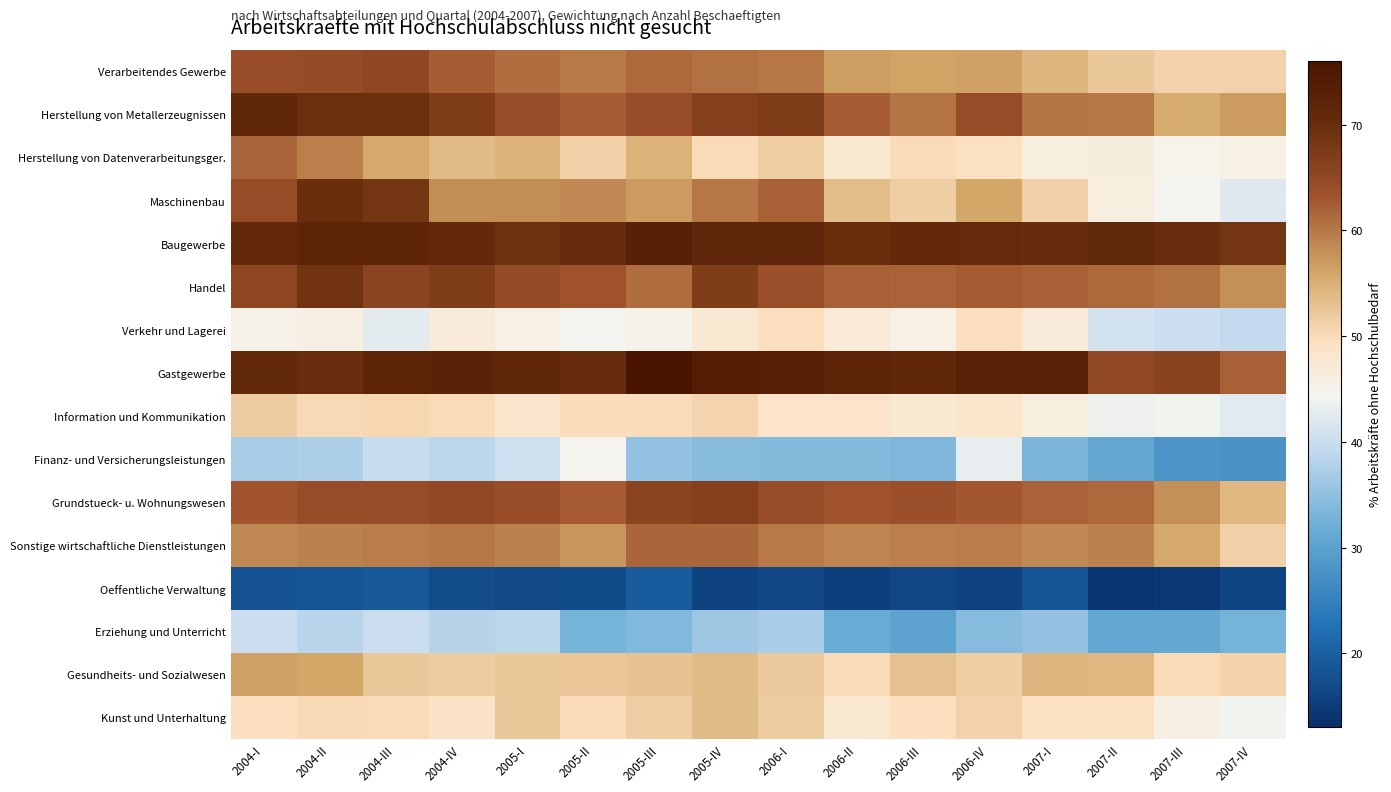

Between 2006-IV and 2007-III, which is larger?

2006-IV